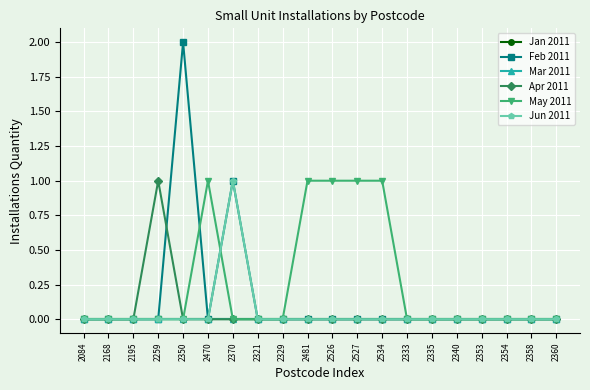

Is this an area chart (filled region under the line)?

No